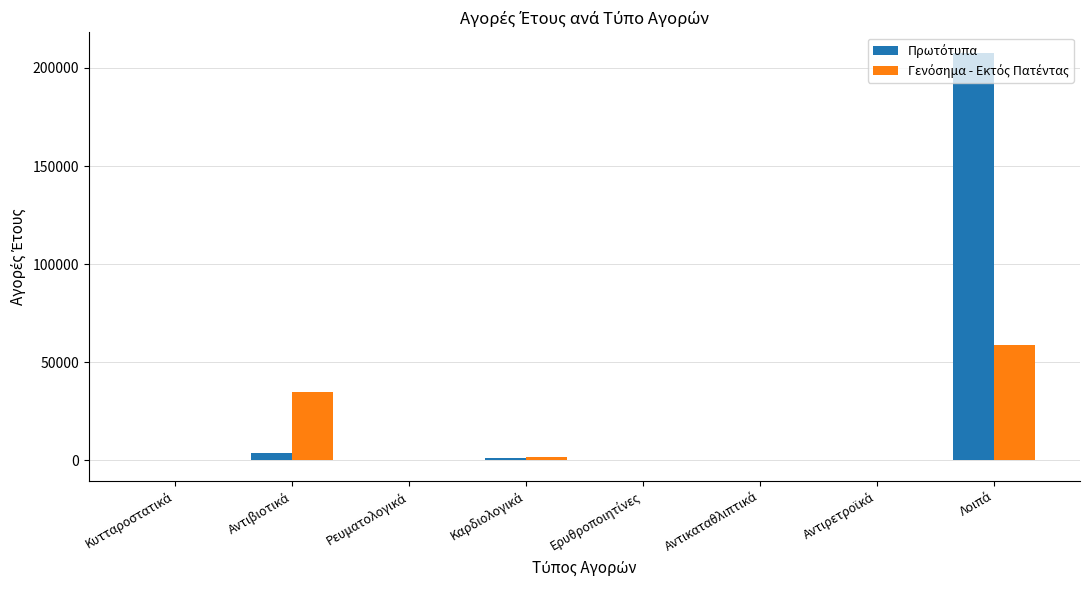

Does the chart contain stacked bars?

No